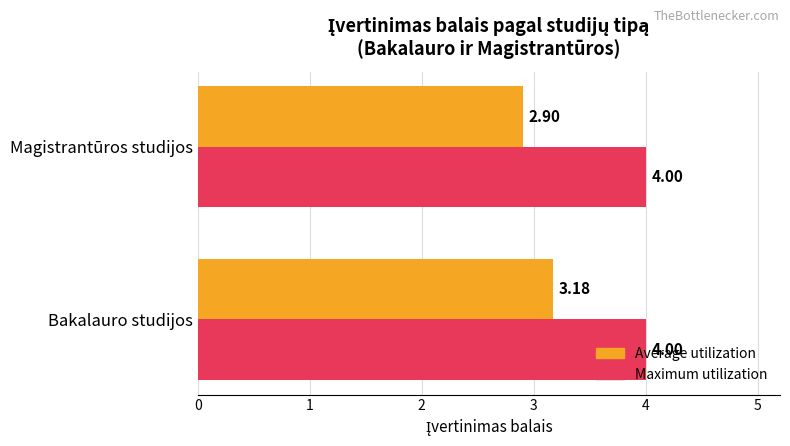

List the series in order of their overall mean, highest first.

Maximum utilization, Average utilization